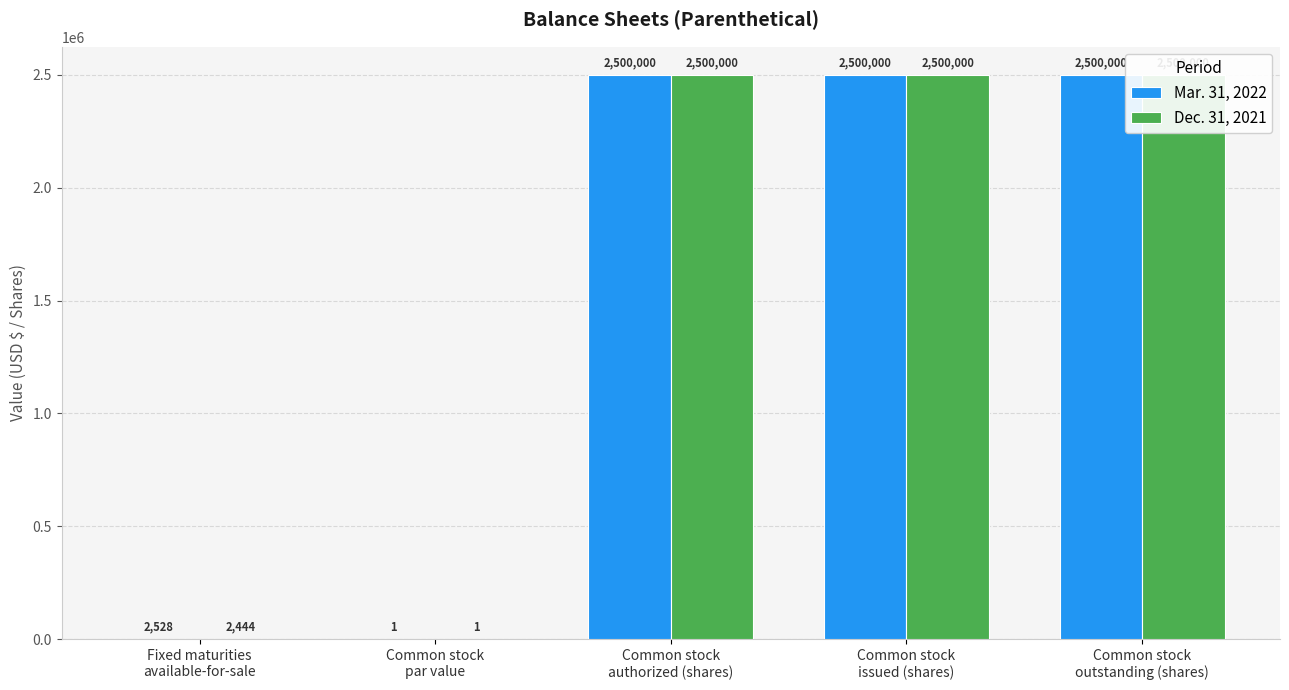

True or false: Mar. 31, 2022 has a value of 2528 at Fixed maturities
available-for-sale.

True